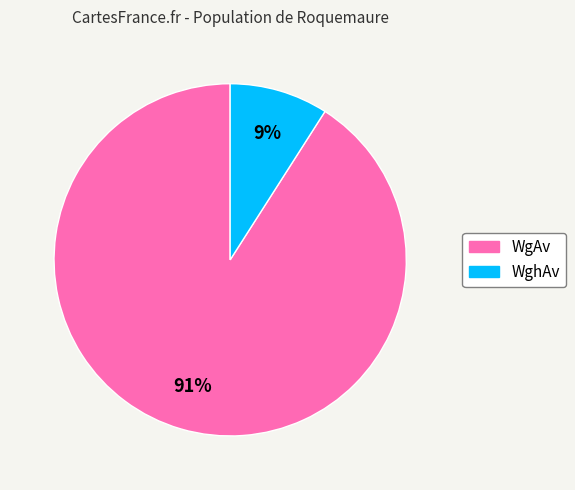

Which category has the biggest portion of the pie?

WgAv